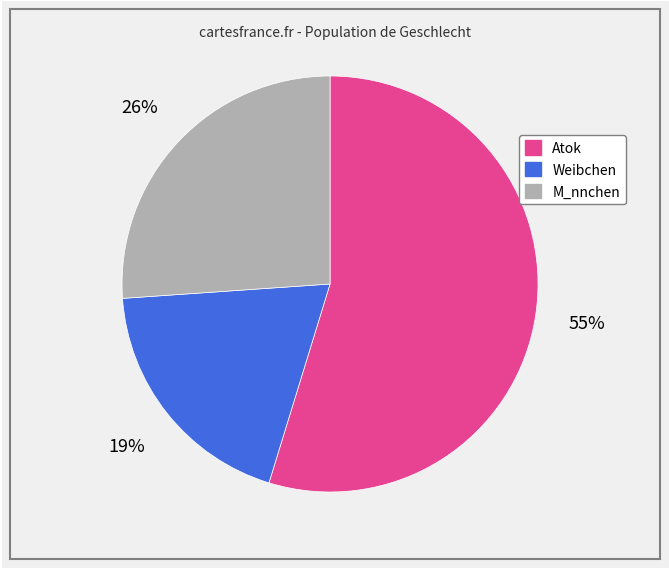

Count the number of slices in the pie.

3